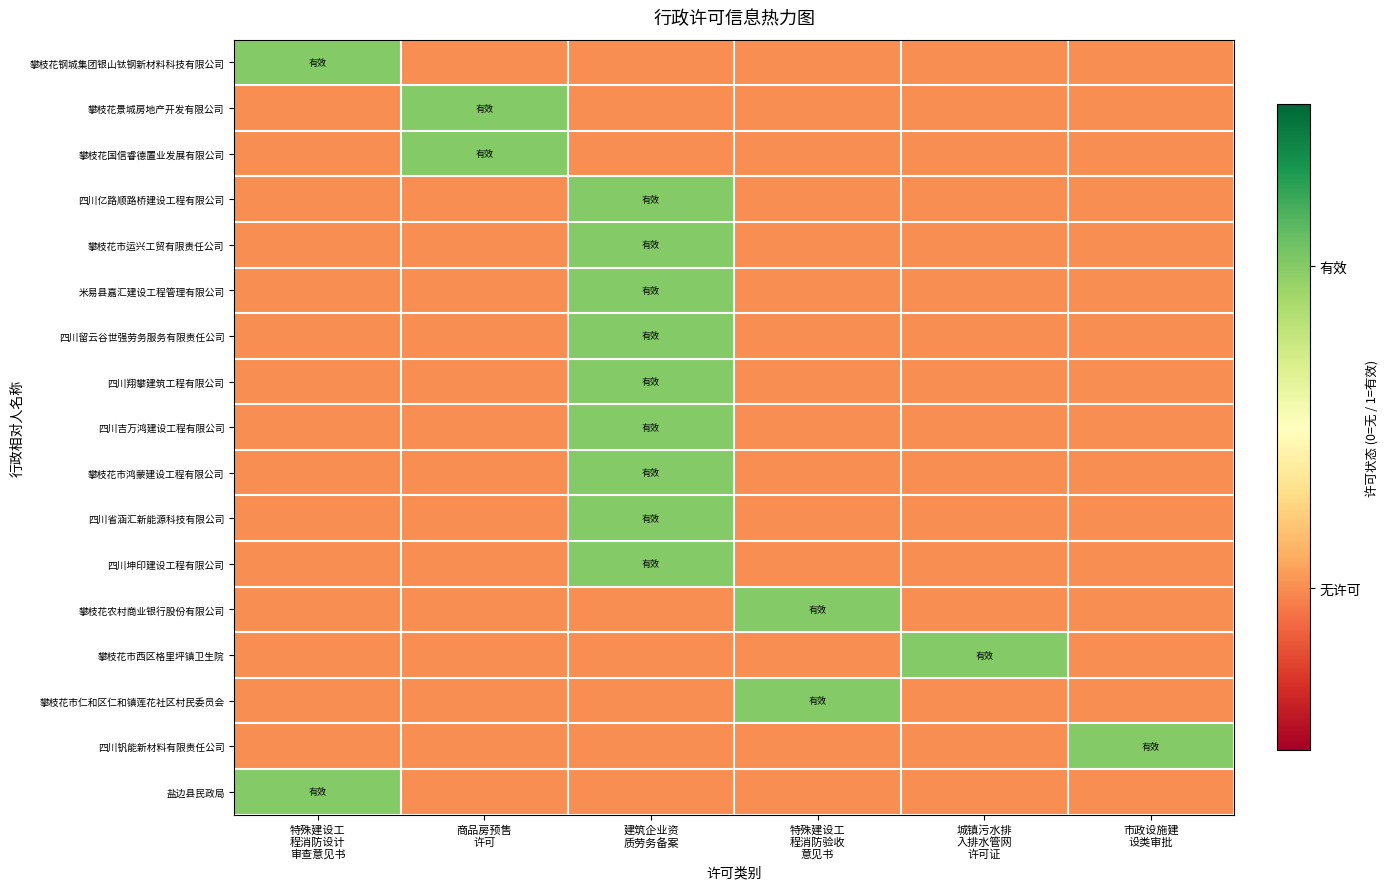

Rank the series by their maximum value, from lowest to highest.

攀枝花钢城集团银山钛钢新材料科技有限公司, 攀枝花景城房地产开发有限公司, 攀枝花国信睿德置业发展有限公司, 四川亿路顺路桥建设工程有限公司, 攀枝花市运兴工贸有限责任公司, 米易县嘉汇建设工程管理有限公司, 四川留云谷世强劳务服务有限责任公司, 四川翔攀建筑工程有限公司, 四川吉万鸿建设工程有限公司, 攀枝花市鸿蒙建设工程有限公司, 四川省涵汇新能源科技有限公司, 四川坤印建设工程有限公司, 攀枝花农村商业银行股份有限公司, 攀枝花市西区格里坪镇卫生院, 攀枝花市仁和区仁和镇莲花社区村民委员会, 四川钒能新材料有限责任公司, 盐边县民政局